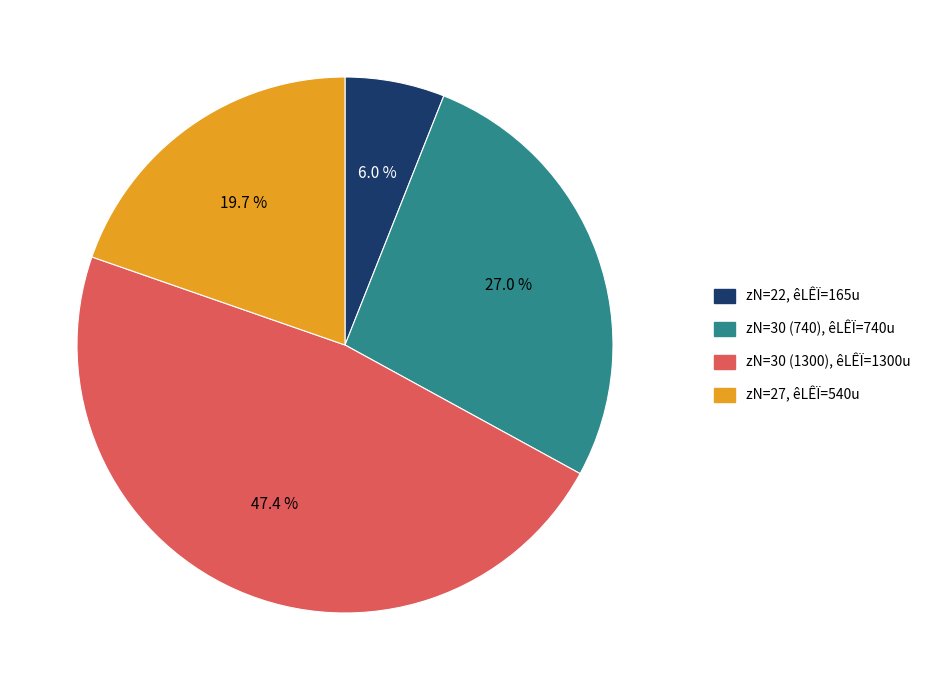

How many slices are in this pie chart?

4